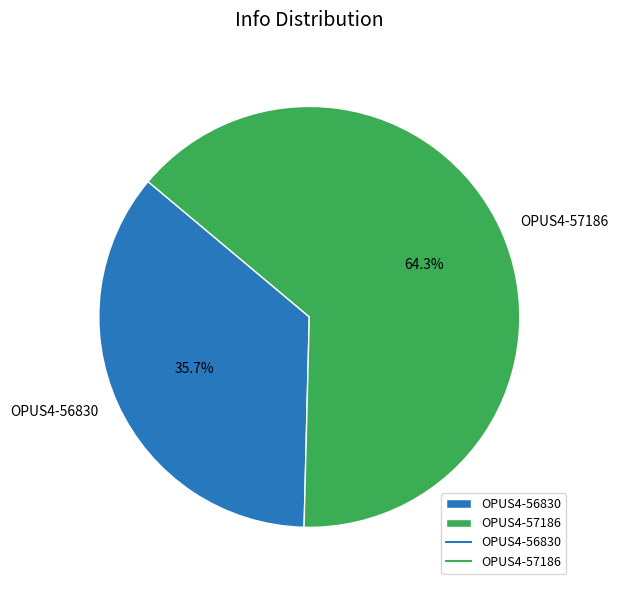

To the nearest percent, what percentage of the pie is OPUS4-57186?

64%